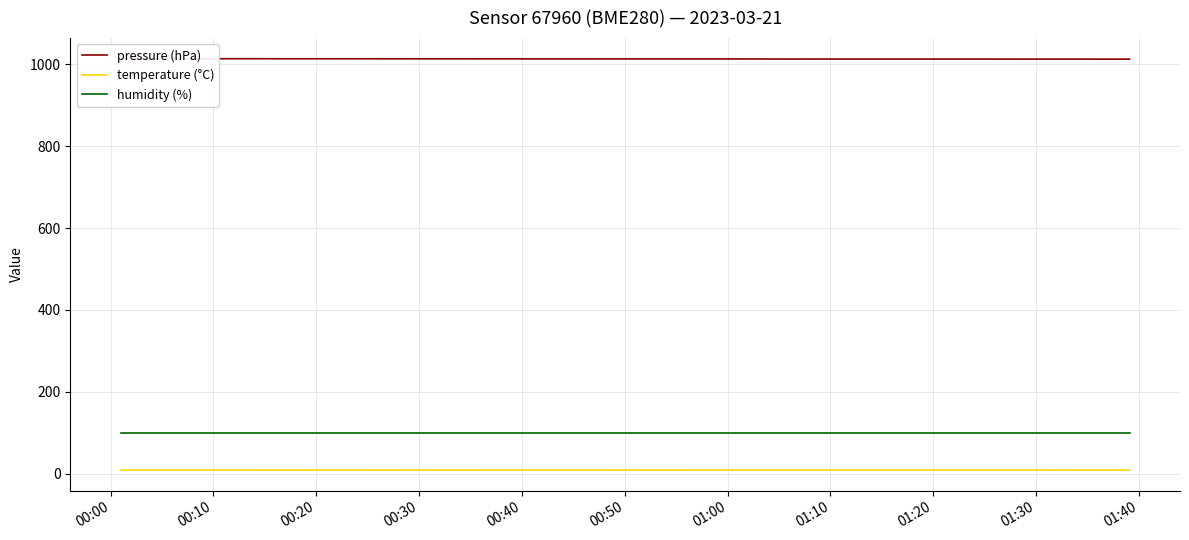

True or false: humidity (%) and temperature (°C) intersect in this chart.

False